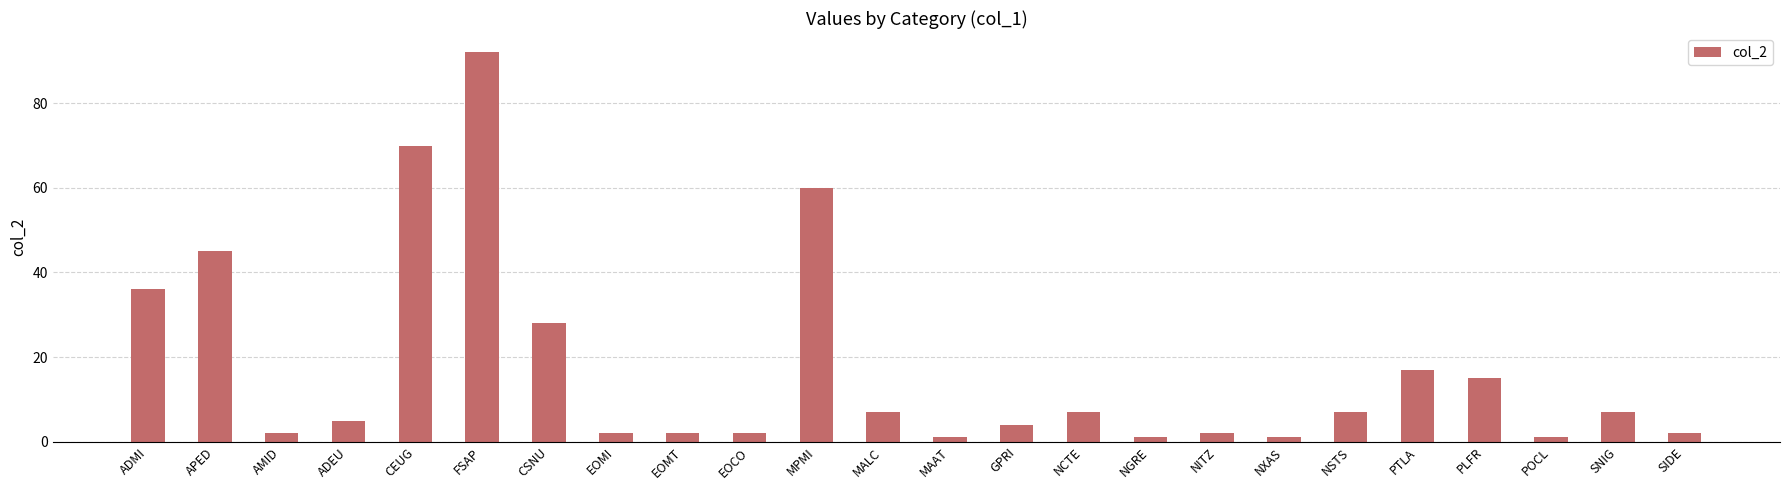

True or false: the data shows 2 at AMID.

True